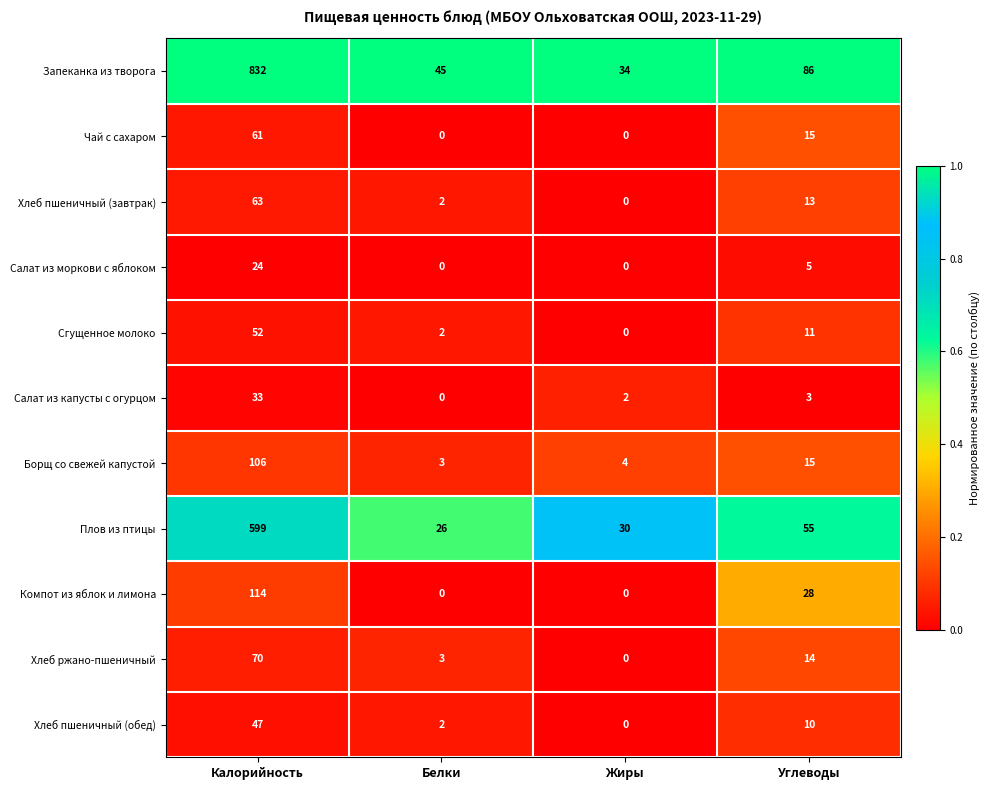

At Калорийность, list the series in order from smallest to largest.

Салат из моркови с яблоком, Салат из капусты с огурцом, Хлеб пшеничный (обед), Сгущенное молоко, Чай с сахаром, Хлеб пшеничный (завтрак), Хлеб ржано-пшеничный, Борщ со свежей капустой, Компот из яблок и лимона, Плов из птицы, Запеканка из творога